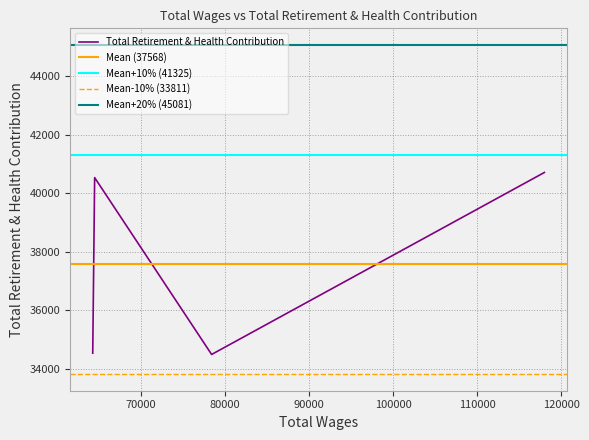

Does the chart display data point markers on the line(s)?

No